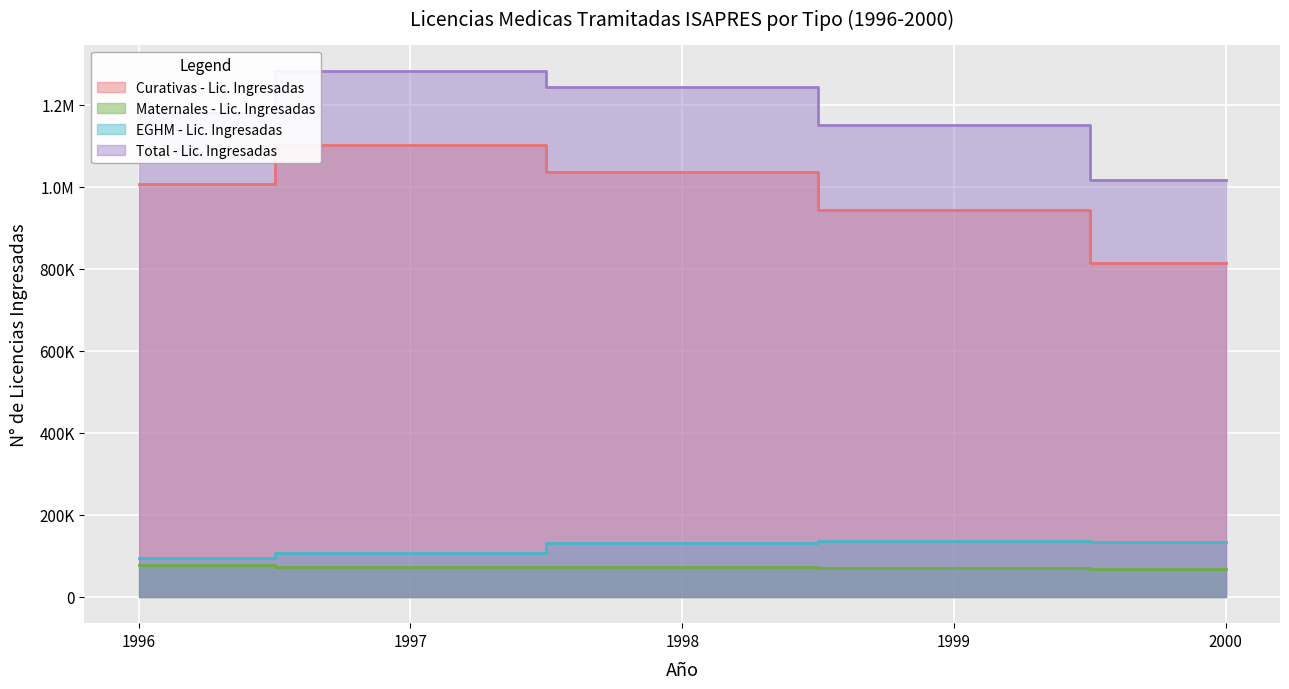

At 1999, list the series in order from smallest to largest.

Maternales - Lic. Ingresadas, EGHM - Lic. Ingresadas, Curativas - Lic. Ingresadas, Total - Lic. Ingresadas